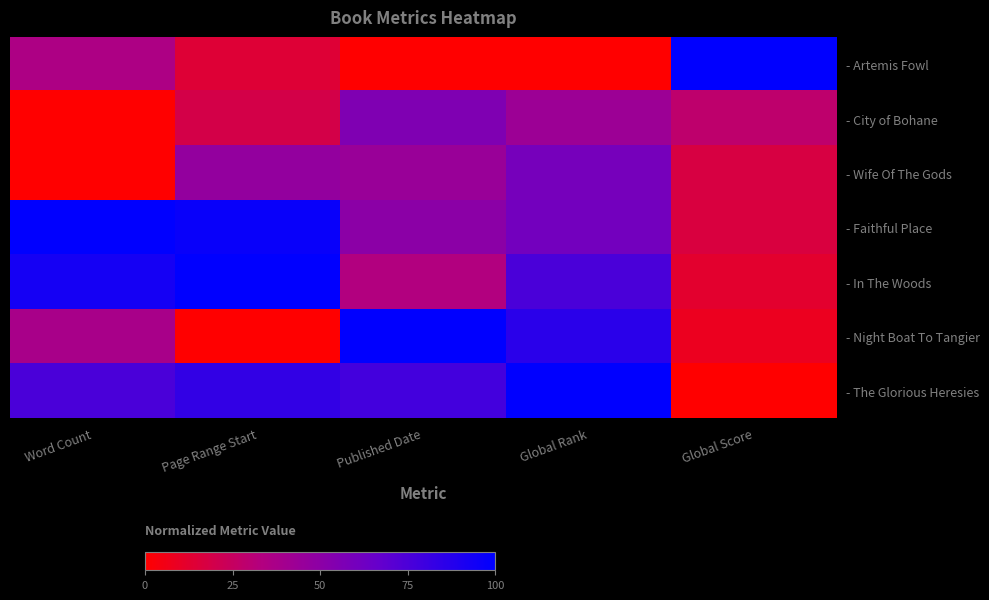

Which series has the widest spread of values?

- Artemis Fowl